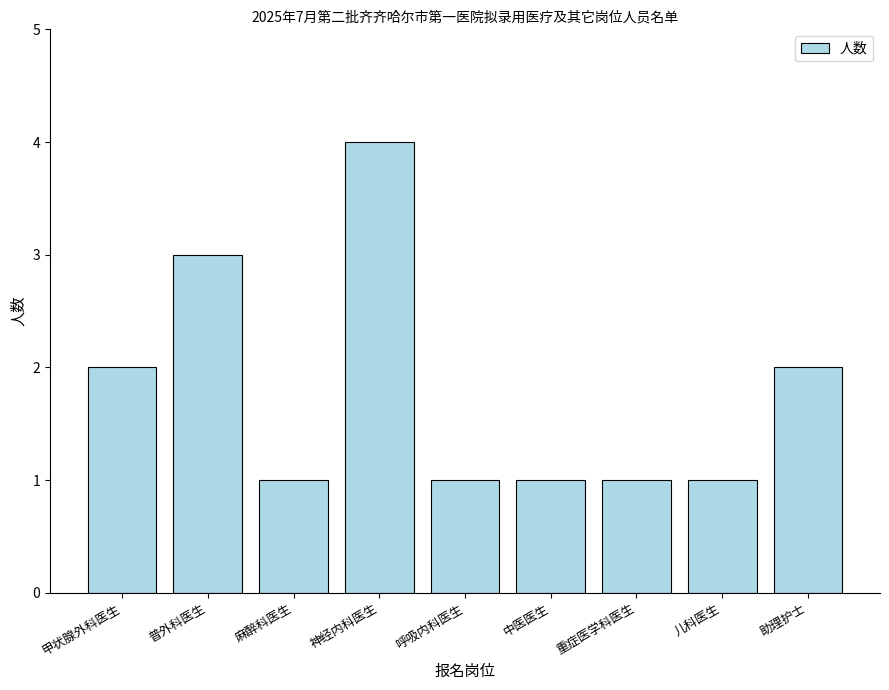

Between 重症医学科医生 and 甲状腺外科医生, which is larger?

甲状腺外科医生